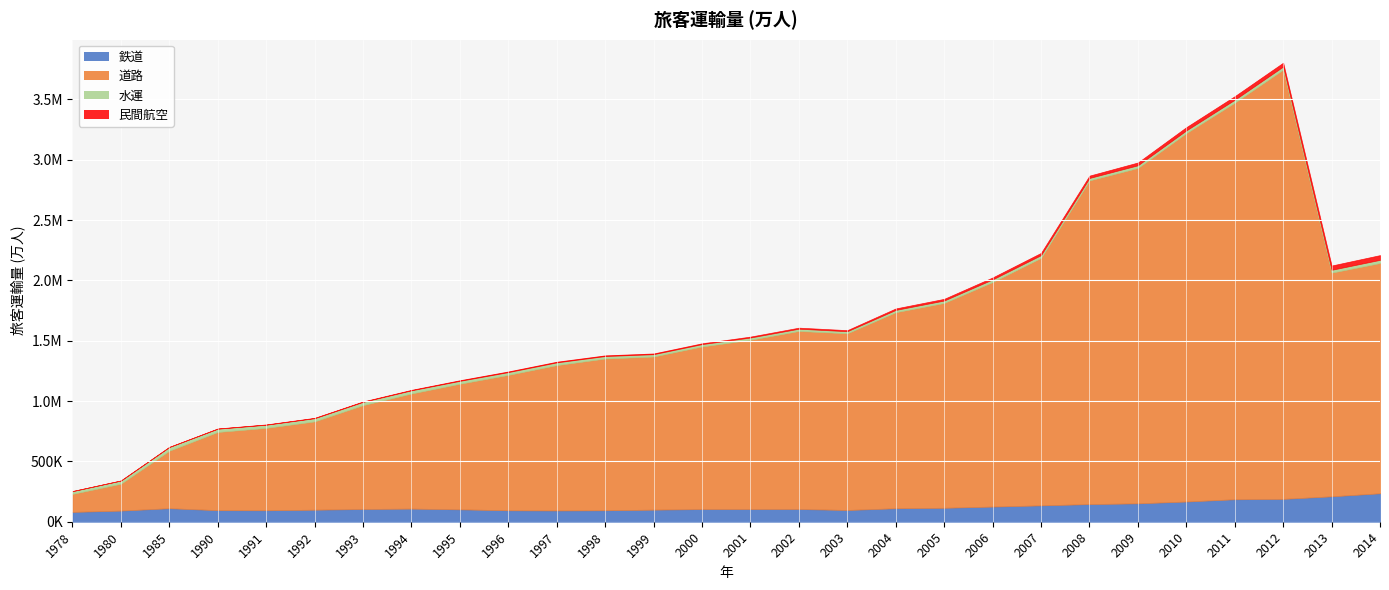

What is the difference between the maximum and second lowest values in the 水運 series?

12218.0